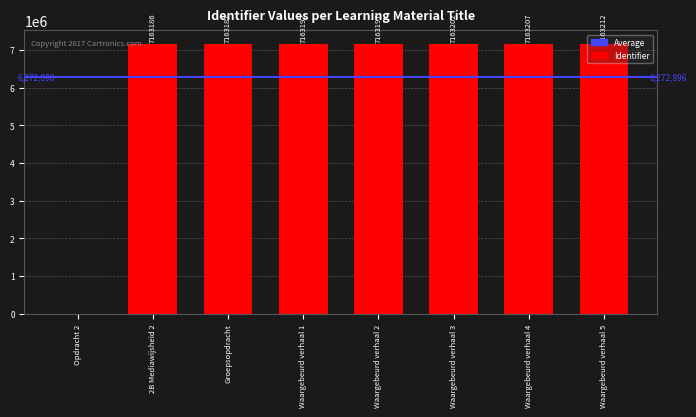

The chart shows a value of 0 at Opdracht 2. True or false?

True